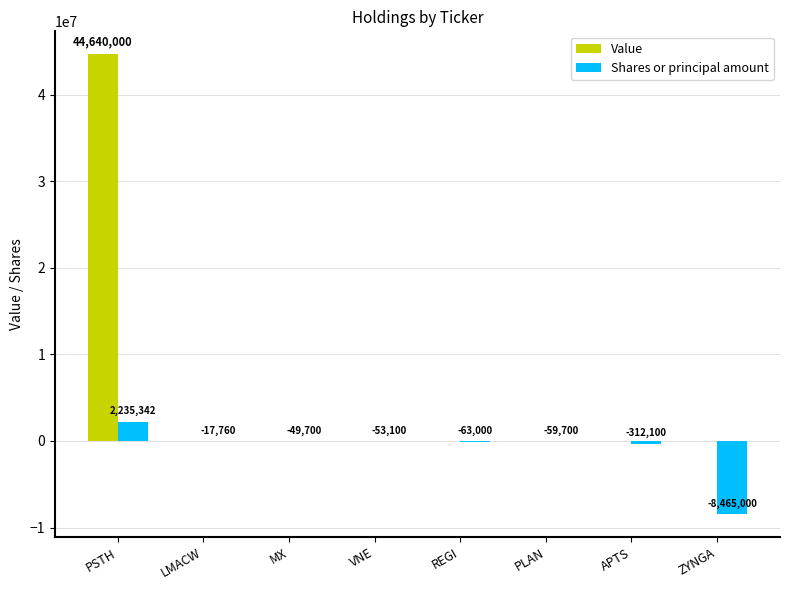

Read the Shares or principal amount value at PSTH, to the nearest 50.

2235350